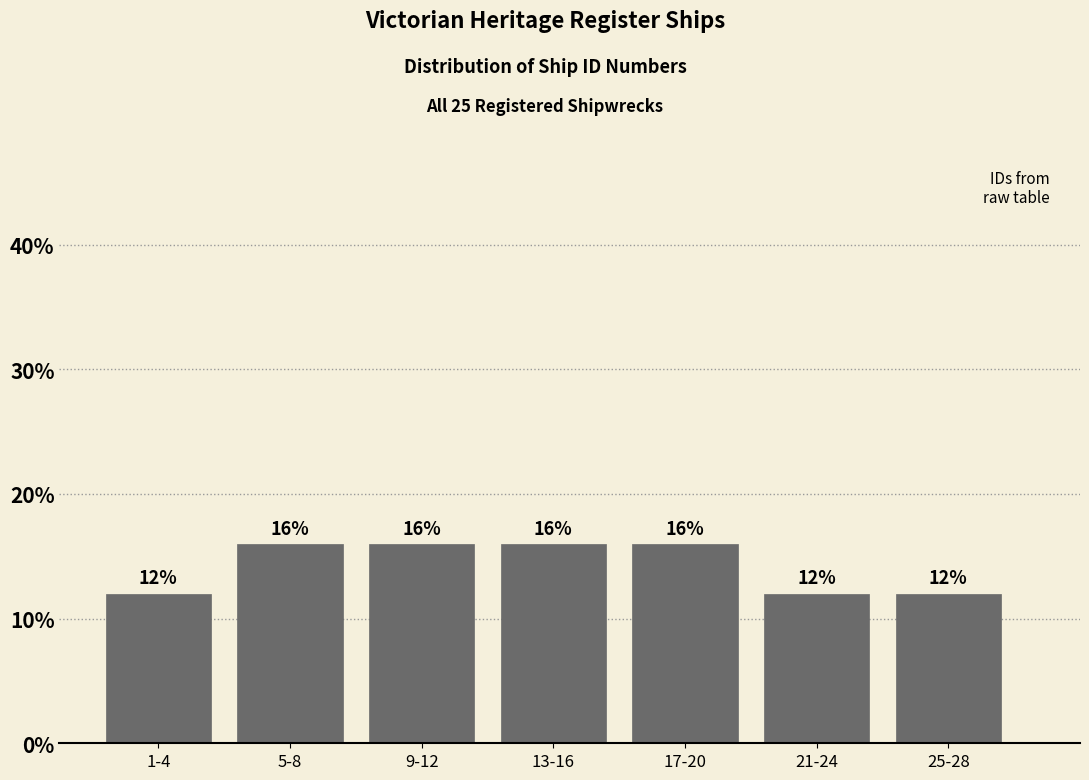

Reading left to right, what are all the values shown in this chart?

1-4=12	5-8=16	9-12=16	13-16=16	17-20=16	21-24=12	25-28=12